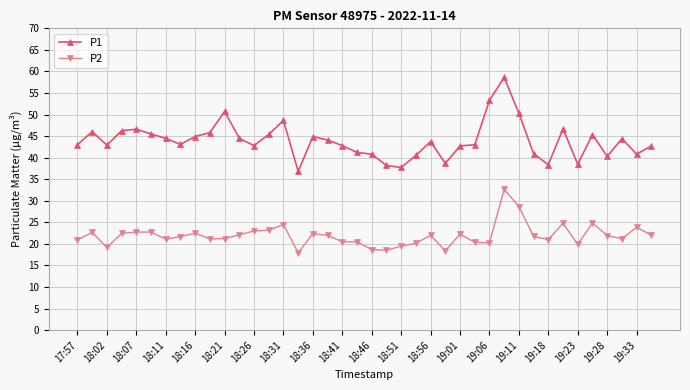

Which series has the largest range (max minus min)?

P1